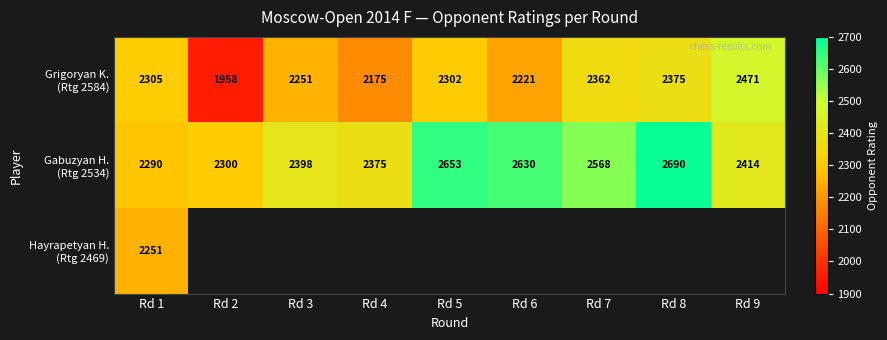

At which label is Hayrapetyan H. (Rtg 2469) closest to 2251?

Rd 1